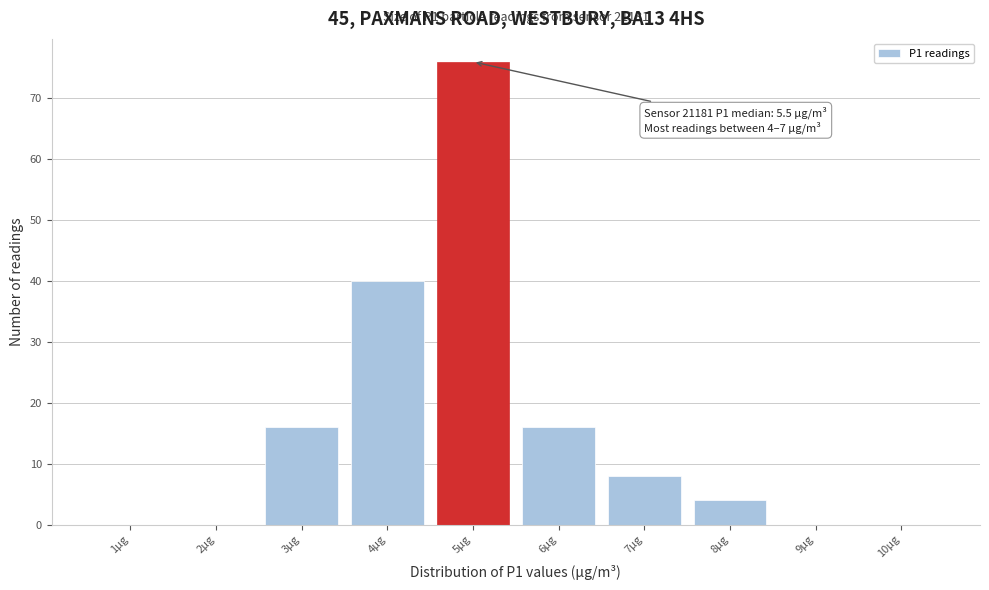

Reading right to left, transcribe all the data shown in this chart.

10µg=0	9µg=0	8µg=4	7µg=8	6µg=16	5µg=76	4µg=40	3µg=16	2µg=0	1µg=0